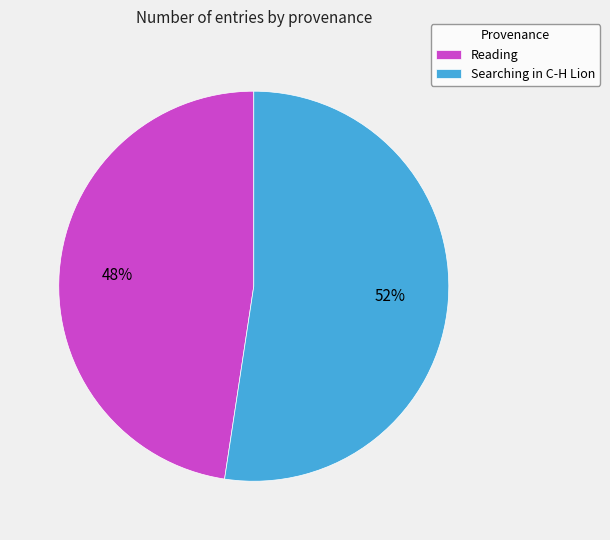

To the nearest percent, what is the combined percentage of Searching in C-H Lion and Reading?

100%